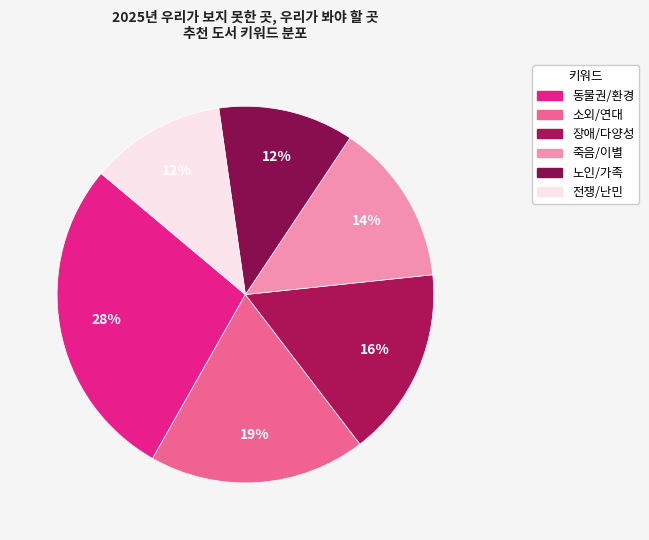

How many slices are in this pie chart?

6